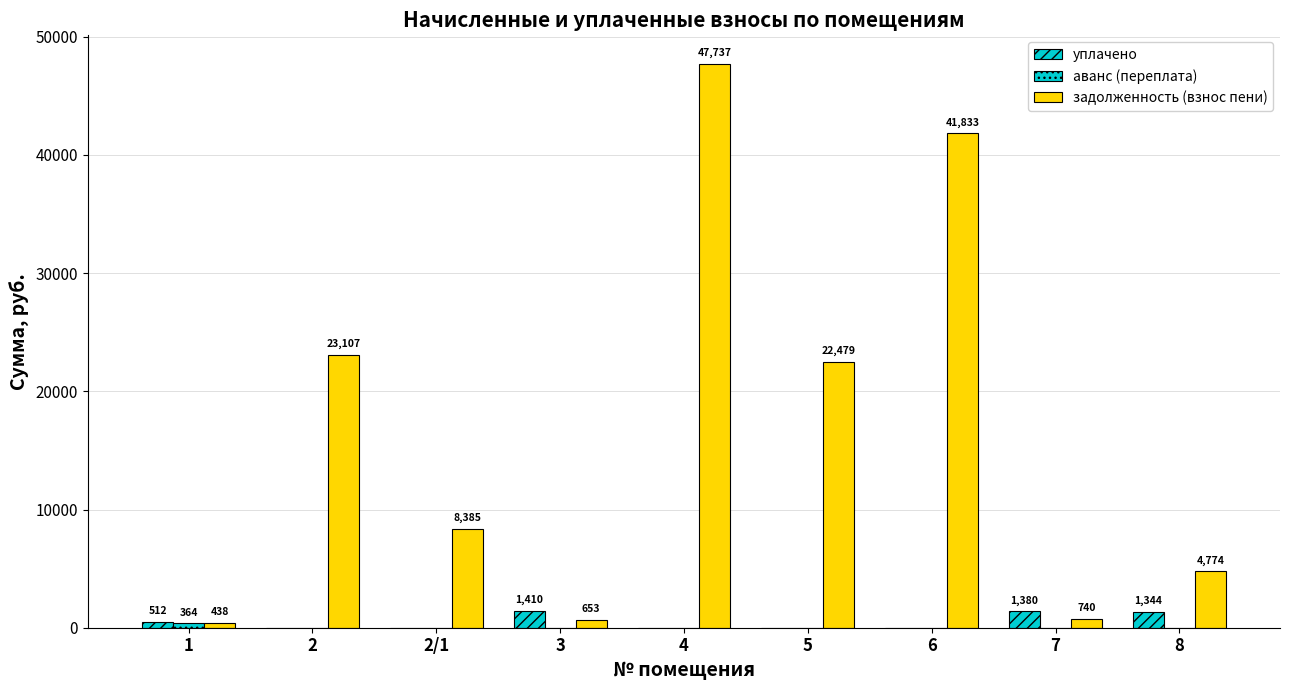

What is the total value across all series at 5?

22479.5